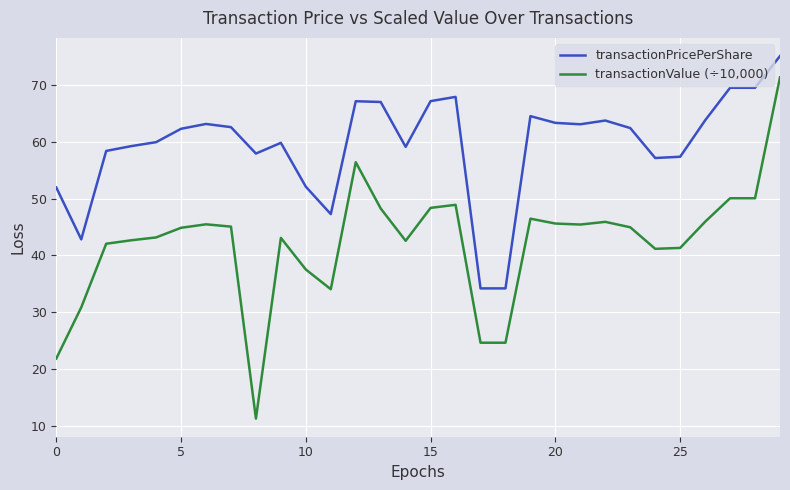

What are all the series names shown in the legend?

transactionPricePerShare, transactionValue (÷10,000)